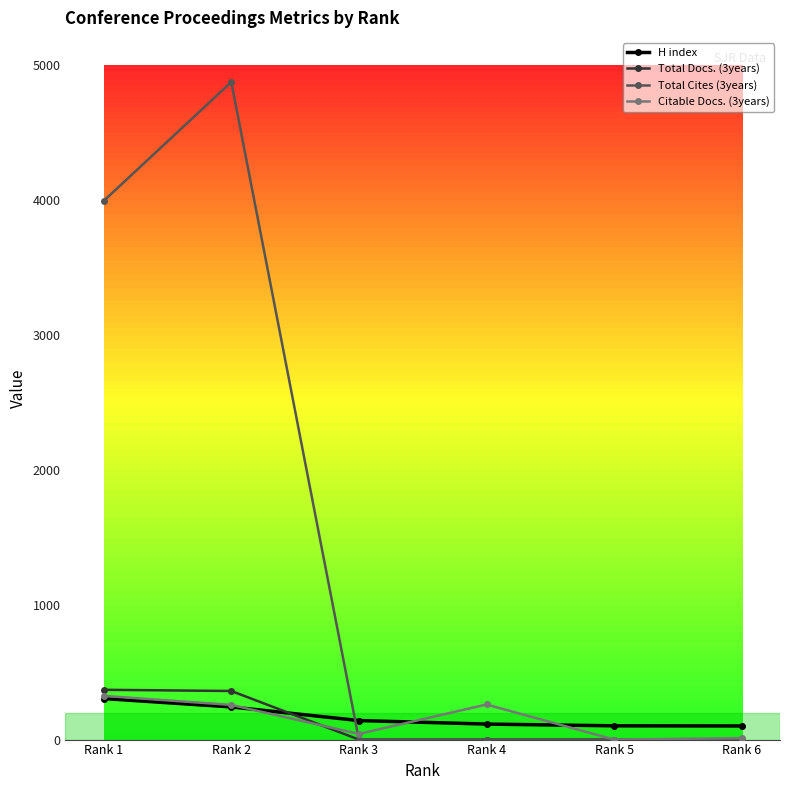

Is the value of H index at Rank 4 greater than the value of Total Docs. (3years) at Rank 5?

Yes